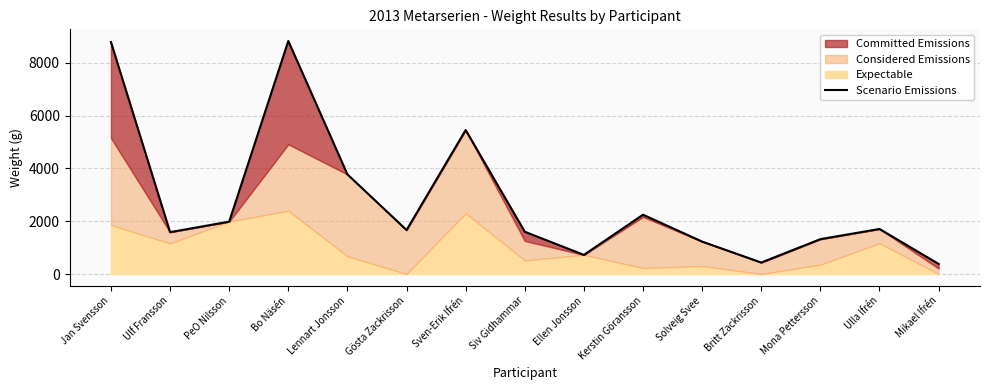

What is the smallest value displayed?

383